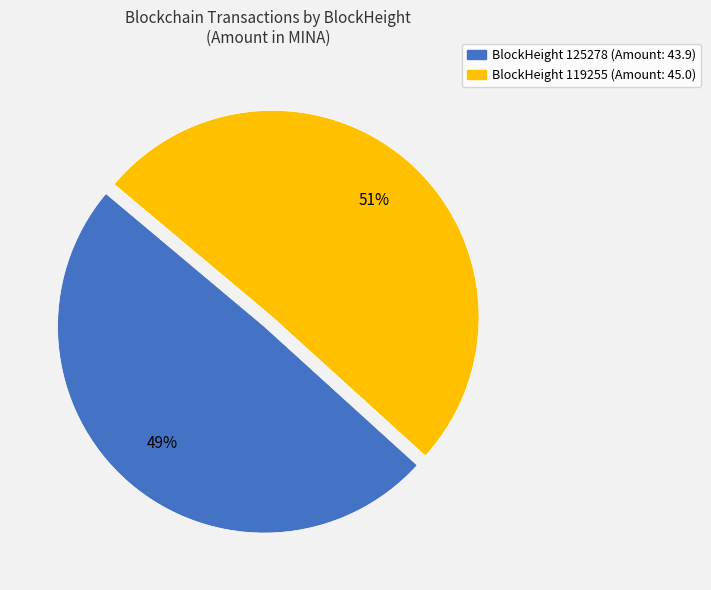

Rank the categories by value from highest to lowest.

BlockHeight 119255 (Amount: 45.0), BlockHeight 125278 (Amount: 43.9)